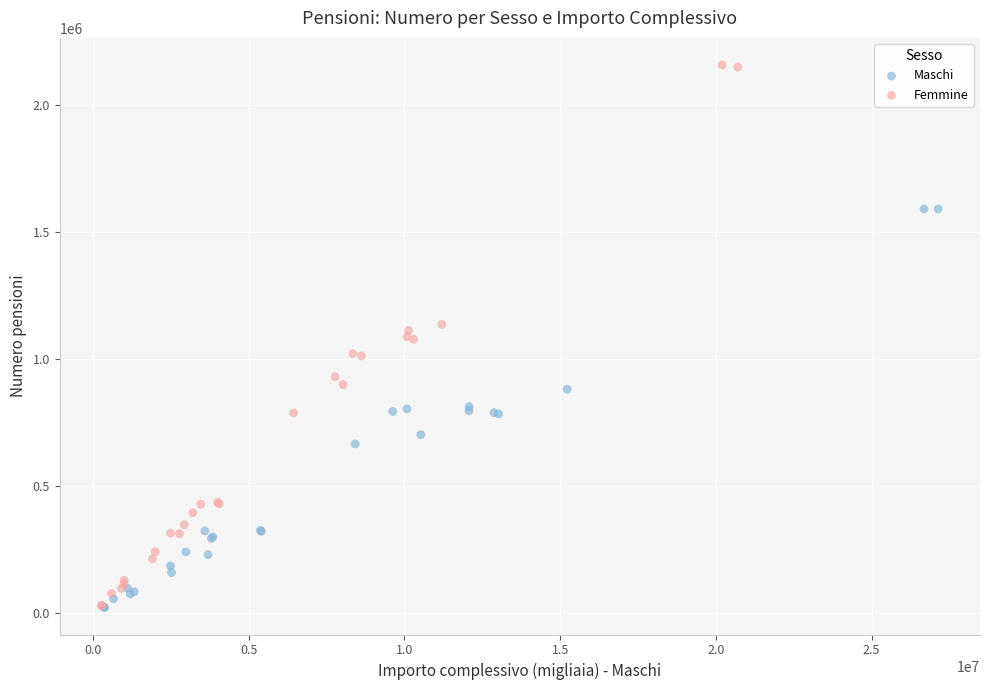

Which series contains the highest Y value?

Femmine